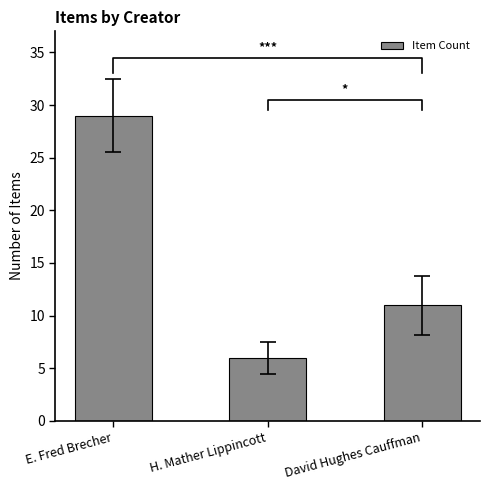

At which label does the data first exceed 11?

E. Fred Brecher